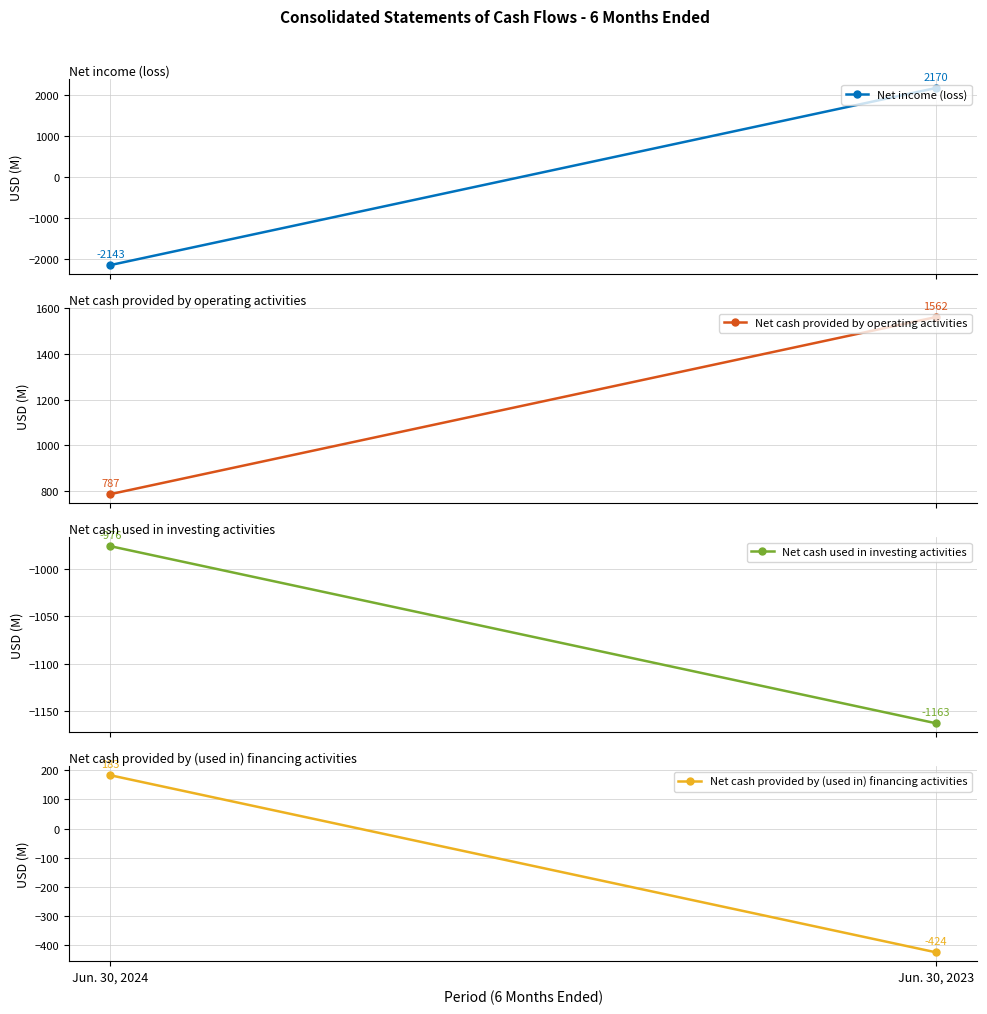

At which category is the sum across all series the highest?

Jun. 30, 2023